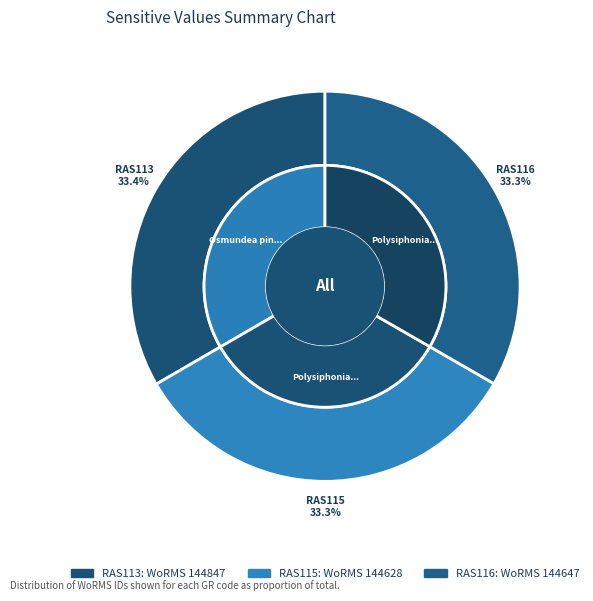

Rank the categories by value from lowest to highest.

RAS115, RAS116, RAS113